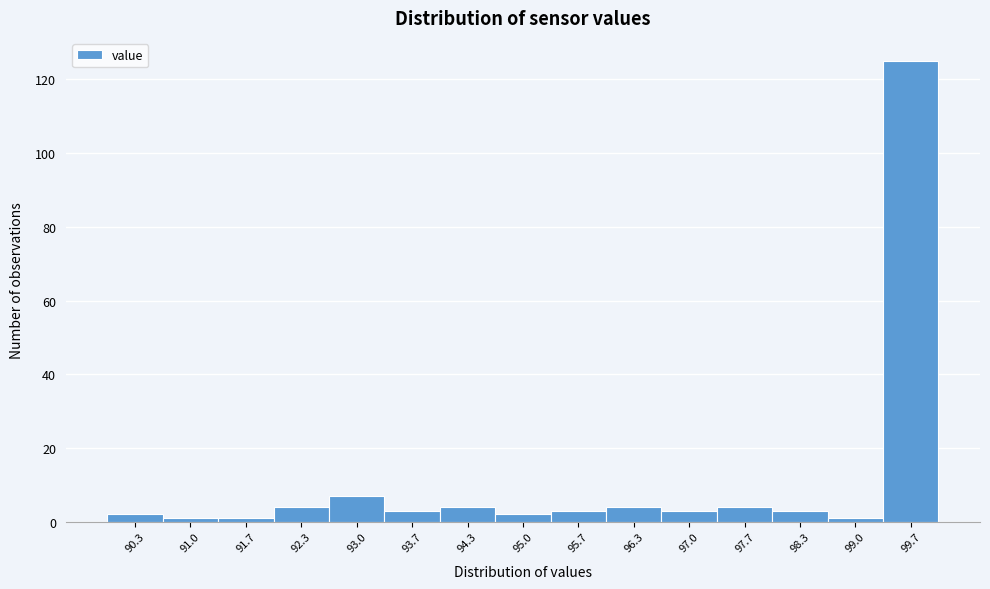

What is the height of the bar covering 94.7 to 95.3 on the x-axis? Neither the bar edges nor the heights are printed on the chart, so give them approximately, as read against the axes.

2